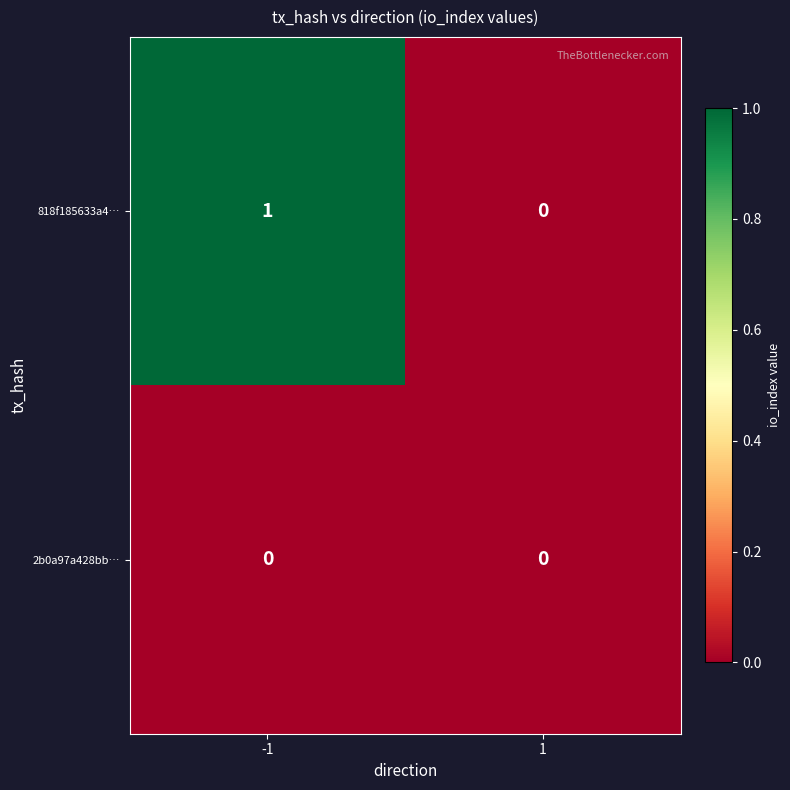

Reading left to right, list all the values displayed in this chart.

818f185633a4…: 1	0
2b0a97a428bb…: 0	0